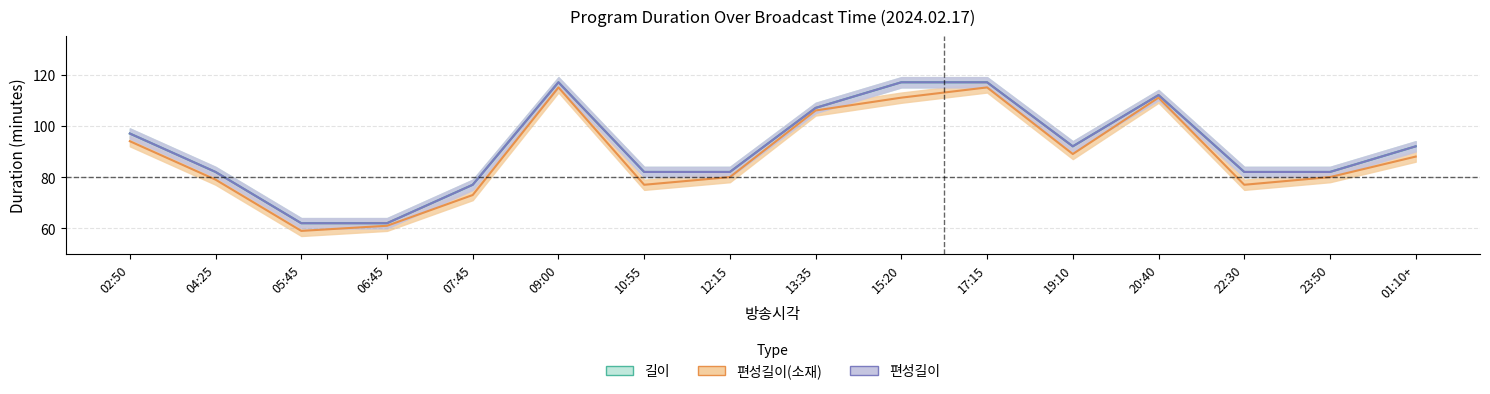

At which label is 길이 closest to 89?

19:10